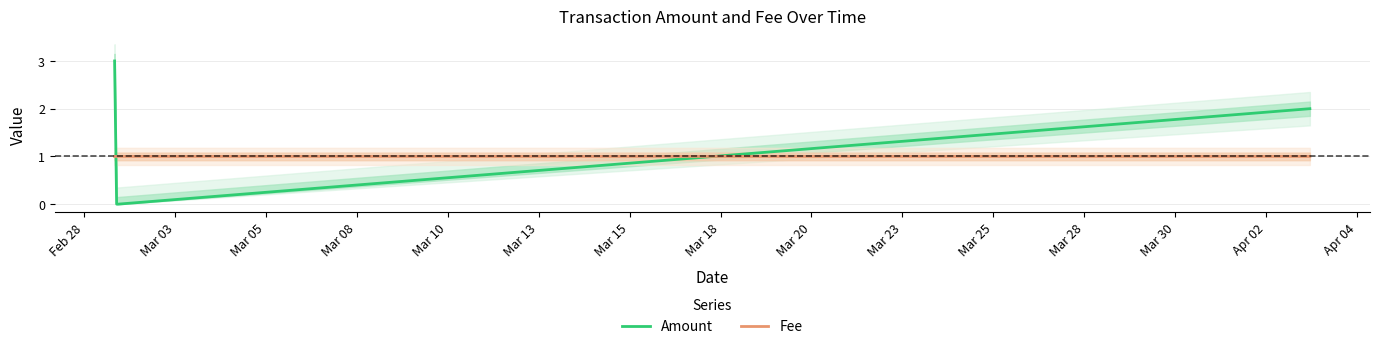

How many values in Amount are above zero?

2